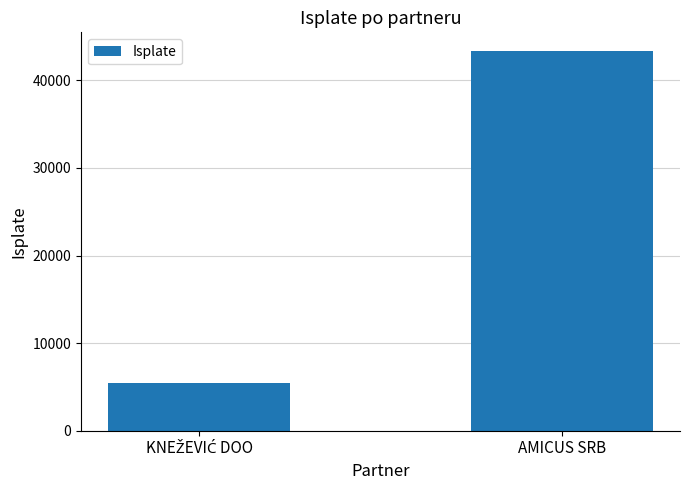

Are the bars horizontal?

No